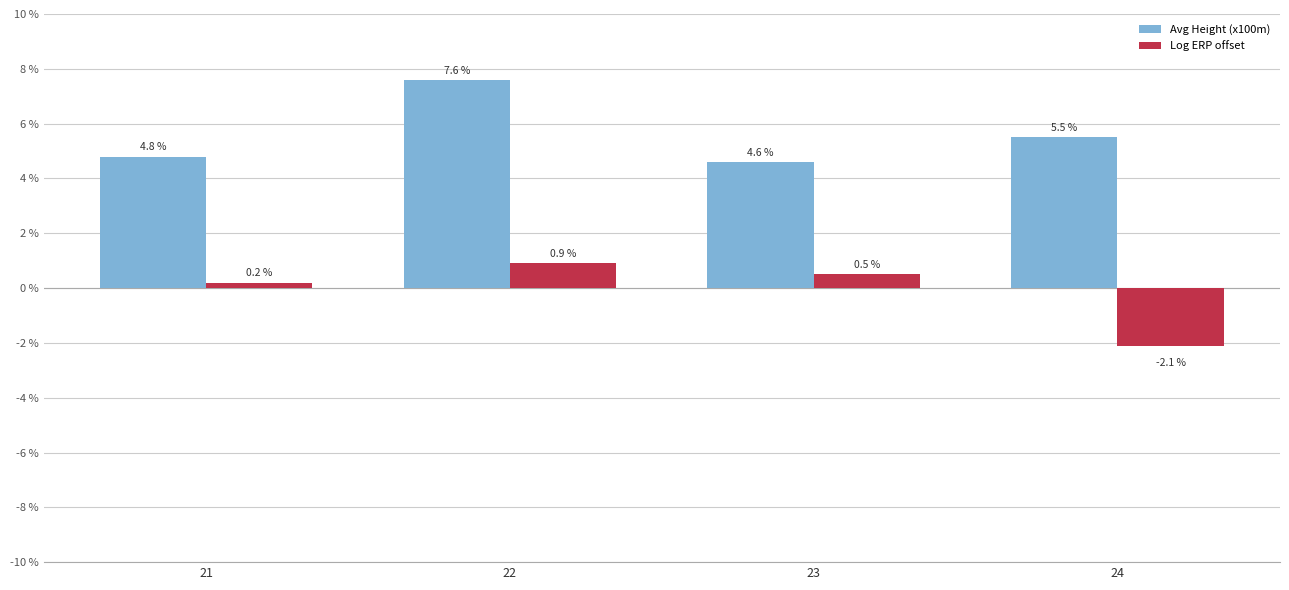

Which series has the largest total across all categories?

Avg Height (x100m)